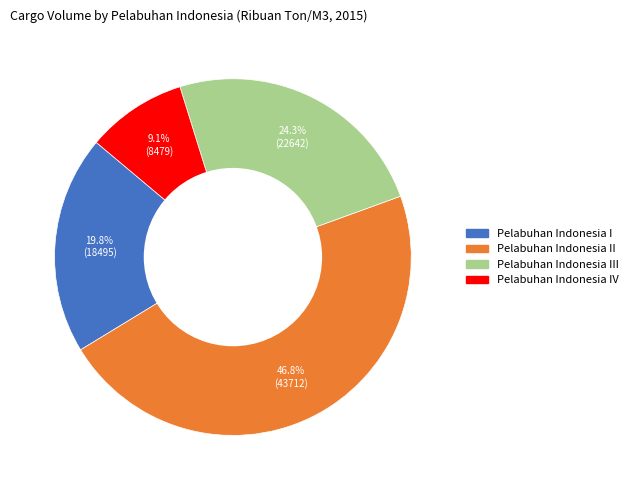

Does any single category account for the majority?

No